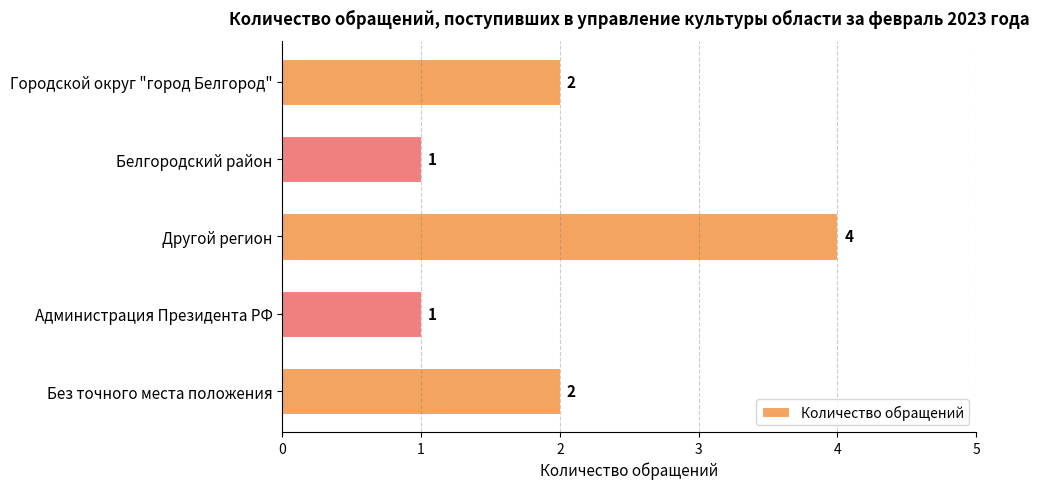

What is the sum of all values?

10